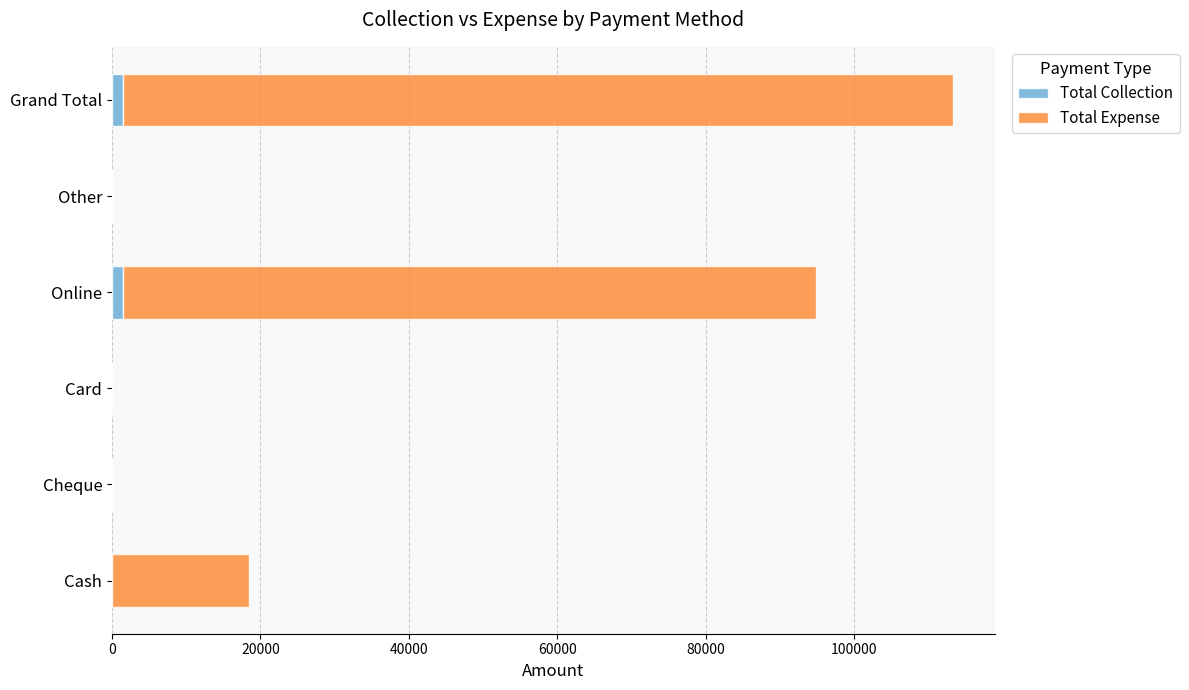

What is the sum of all Total Collection values?

3000